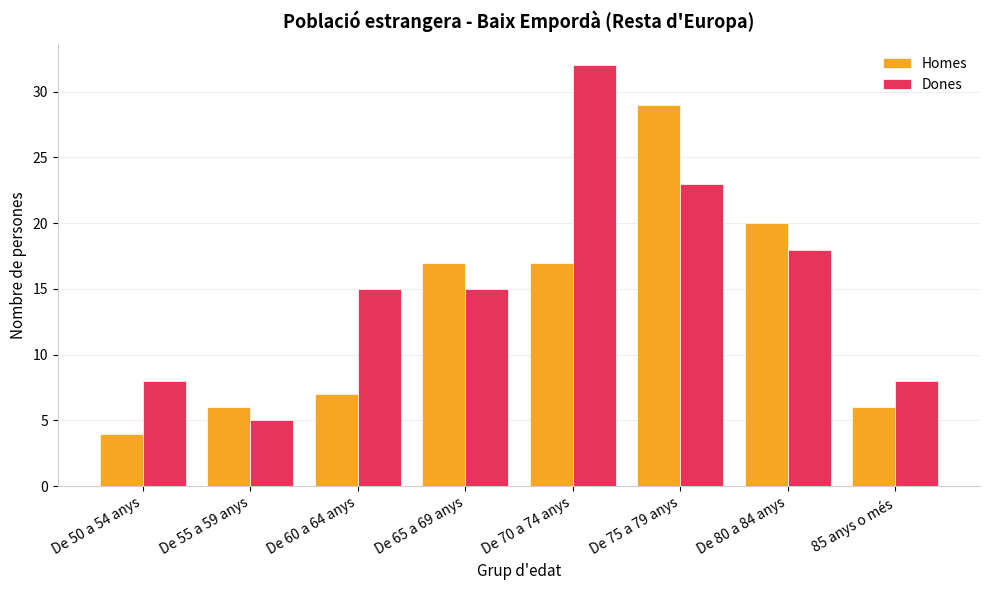

Reading left to right, extract all data points from this chart.

Homes: De 50 a 54 anys=4	De 55 a 59 anys=6	De 60 a 64 anys=7	De 65 a 69 anys=17	De 70 a 74 anys=17	De 75 a 79 anys=29	De 80 a 84 anys=20	85 anys o més=6
Dones: De 50 a 54 anys=8	De 55 a 59 anys=5	De 60 a 64 anys=15	De 65 a 69 anys=15	De 70 a 74 anys=32	De 75 a 79 anys=23	De 80 a 84 anys=18	85 anys o més=8